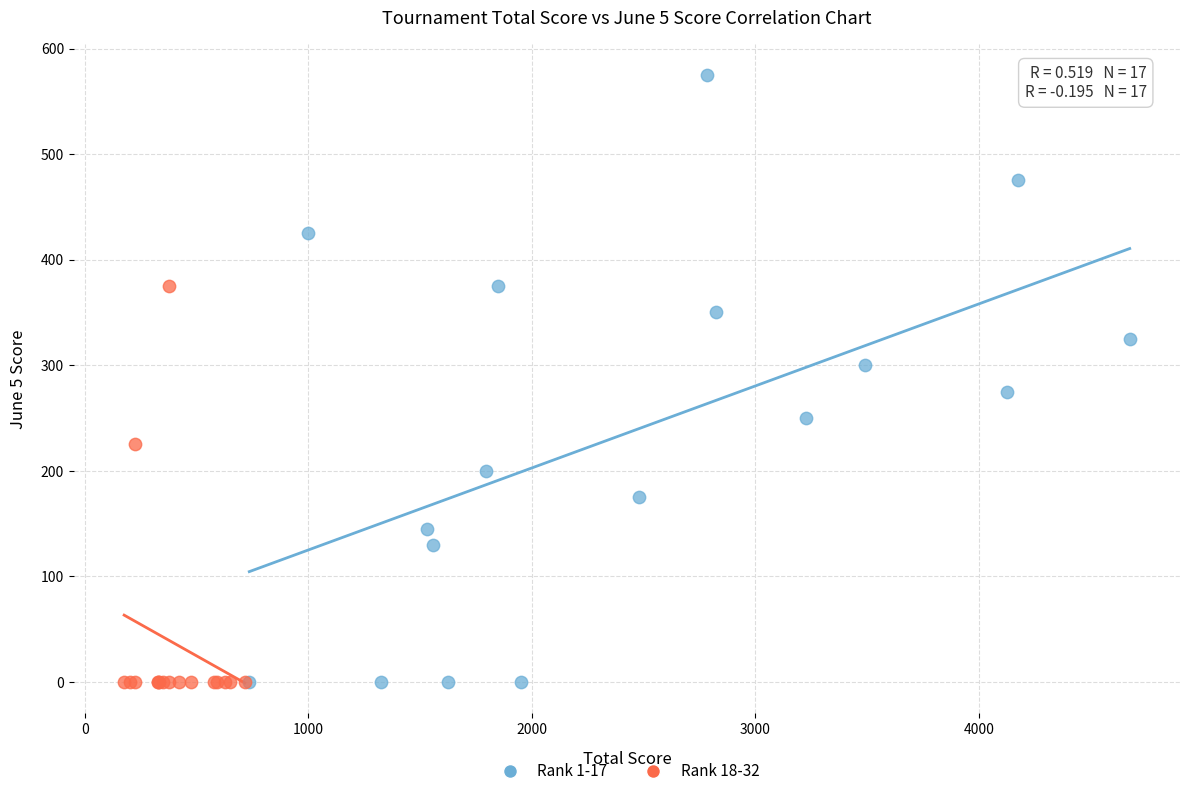

Which series has the widest spread of Y values?

Rank 1-17